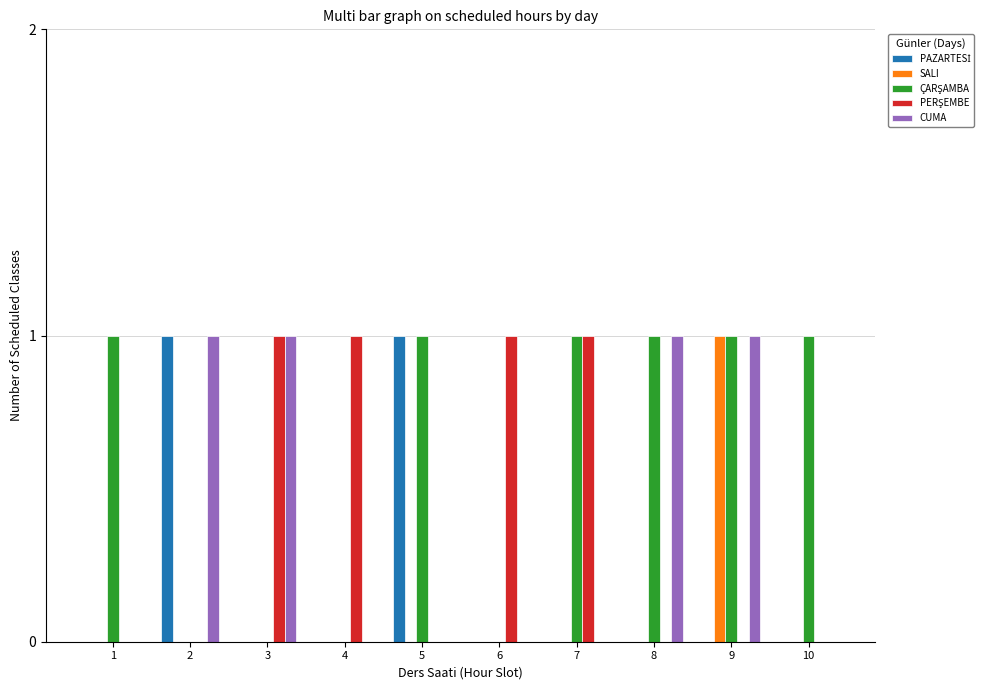

At which category is the sum across all series the highest?

9